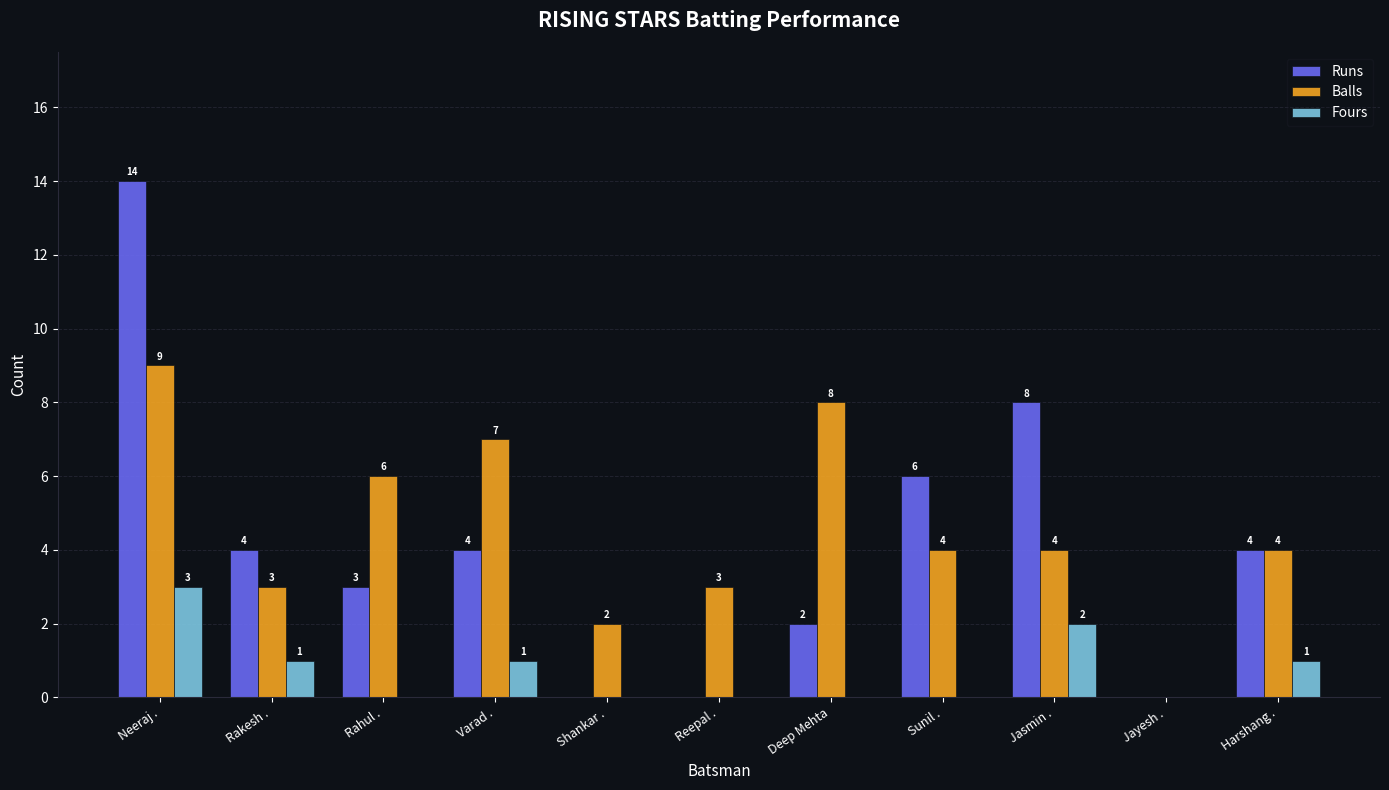

What value does the Balls series have at Rahul .?

6